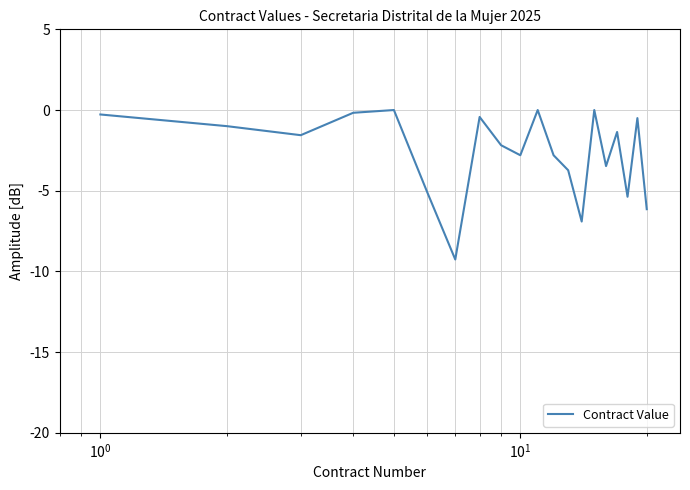

What is the minimum value shown in the chart?

-9.3